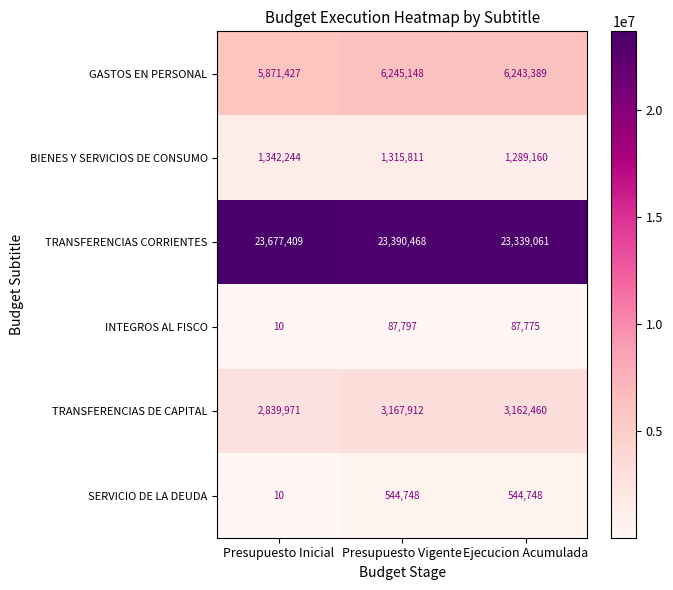

Is it true that SERVICIO DE LA DEUDA equals 280987 at Ejecucion Acumulada?

False